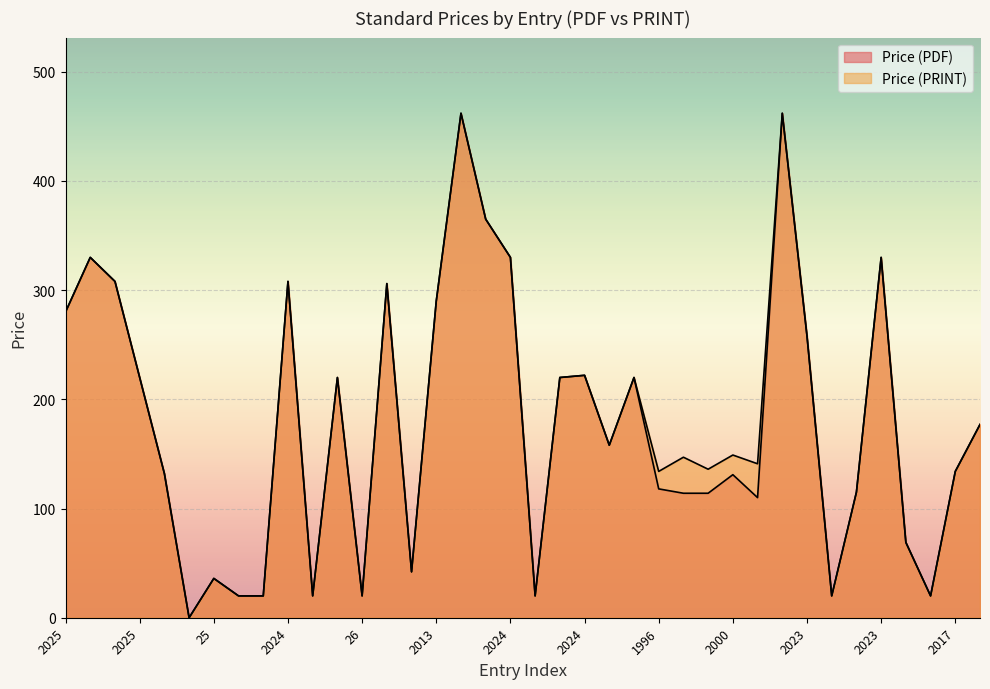

True or false: Price (PRINT) has more than 2 interior local peaks.

True